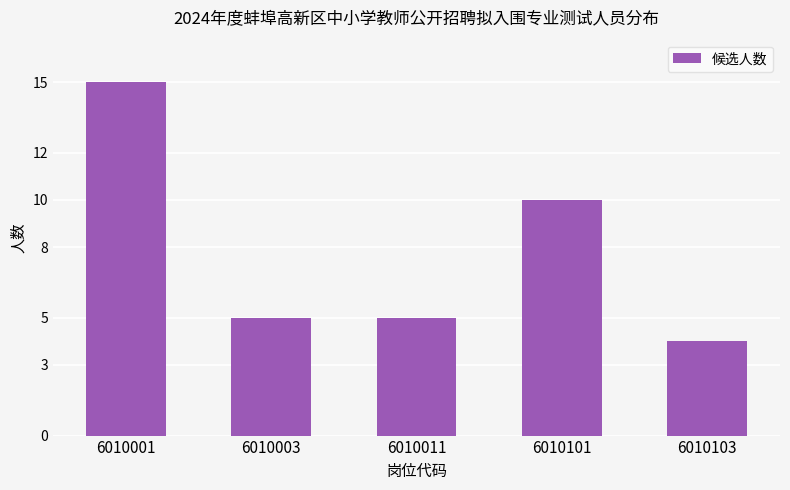

What is the ratio of the value at 6010003 to the value at 6010011?

1.0